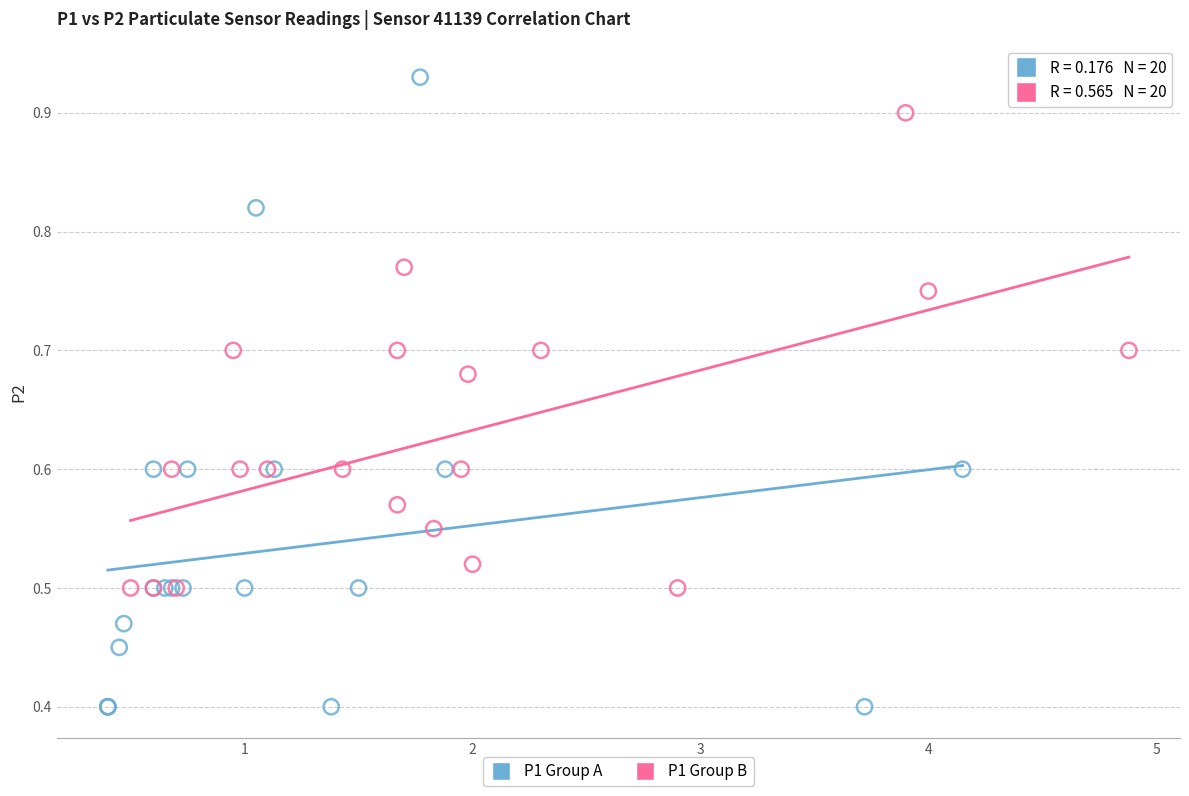

Which series contains the lowest Y value?

P1 Group A